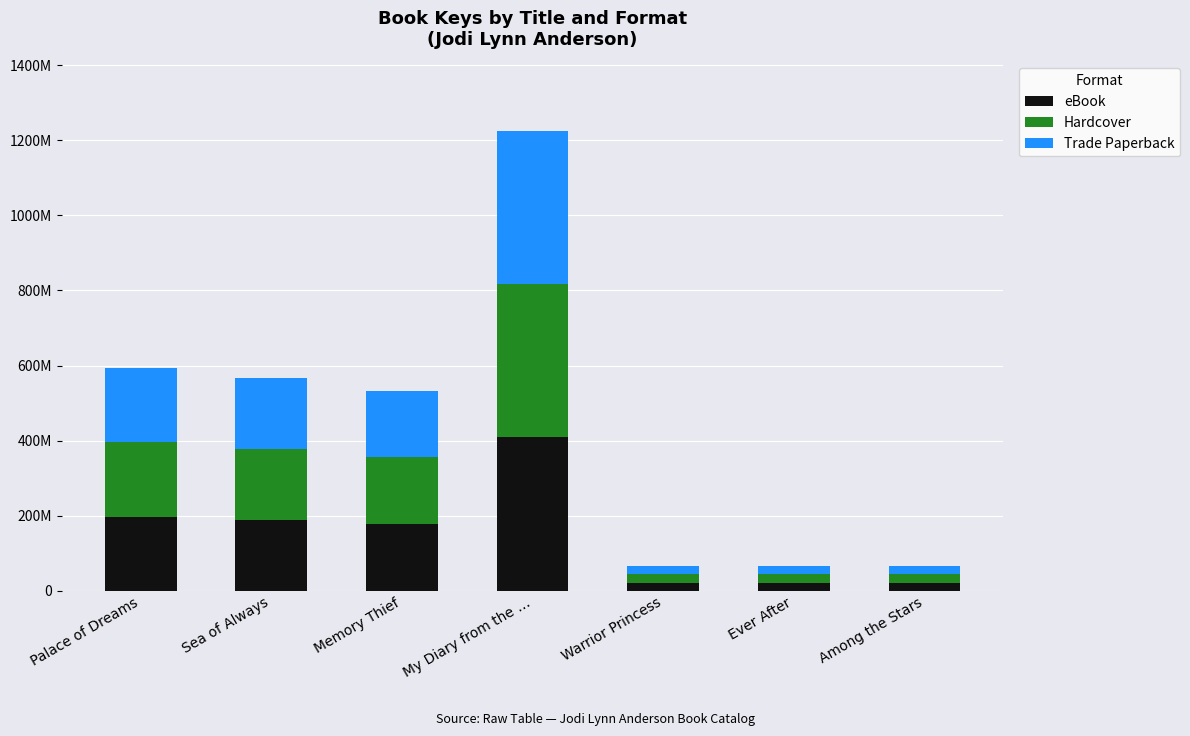

What are all the series names shown in the legend?

eBook, Hardcover, Trade Paperback